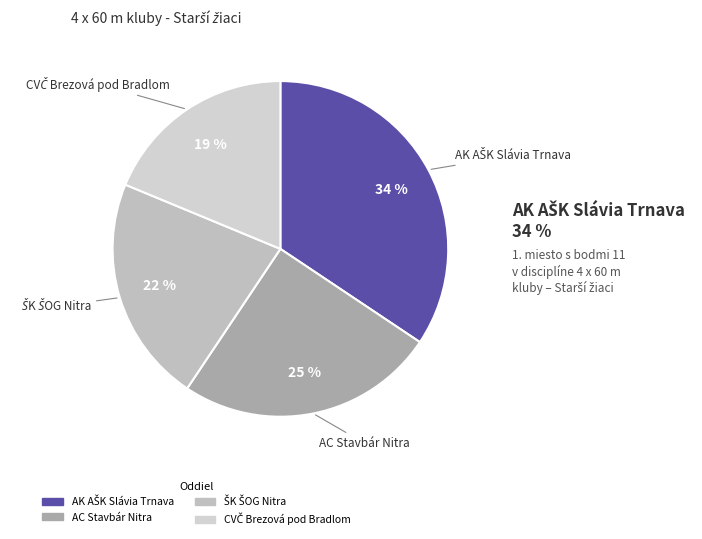

To the nearest percent, what is the average slice percentage?

25%